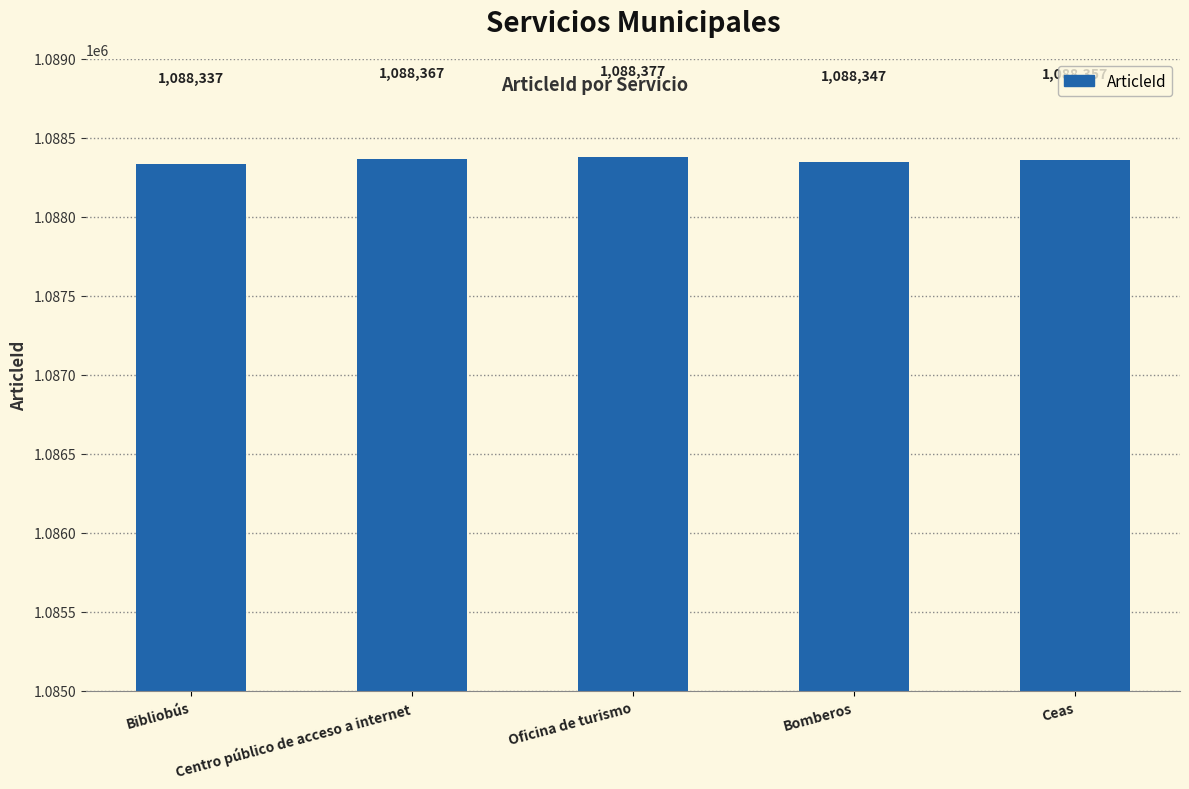

Reading right to left, transcribe all the data shown in this chart.

Ceas=1088357	Bomberos=1088347	Oficina de turismo=1088377	Centro público de acceso a internet=1088367	Bibliobús=1088337